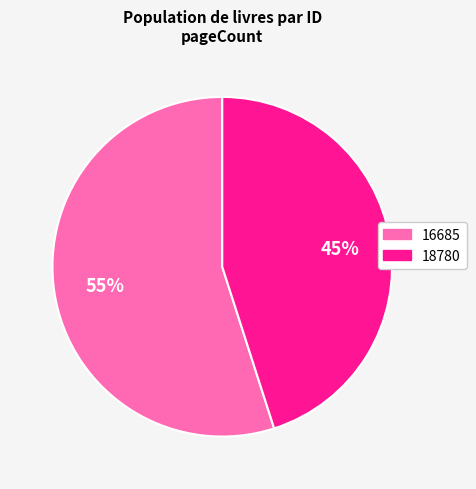

True or false: 18780 accounts for 45% of the total.

True